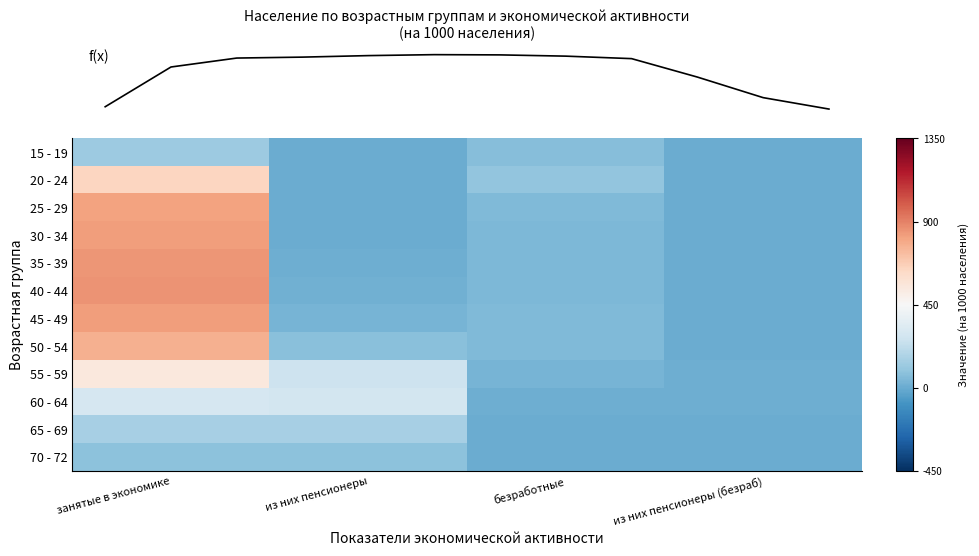

Between занятые в экономике and из них пенсионеры, which is larger?

занятые в экономике